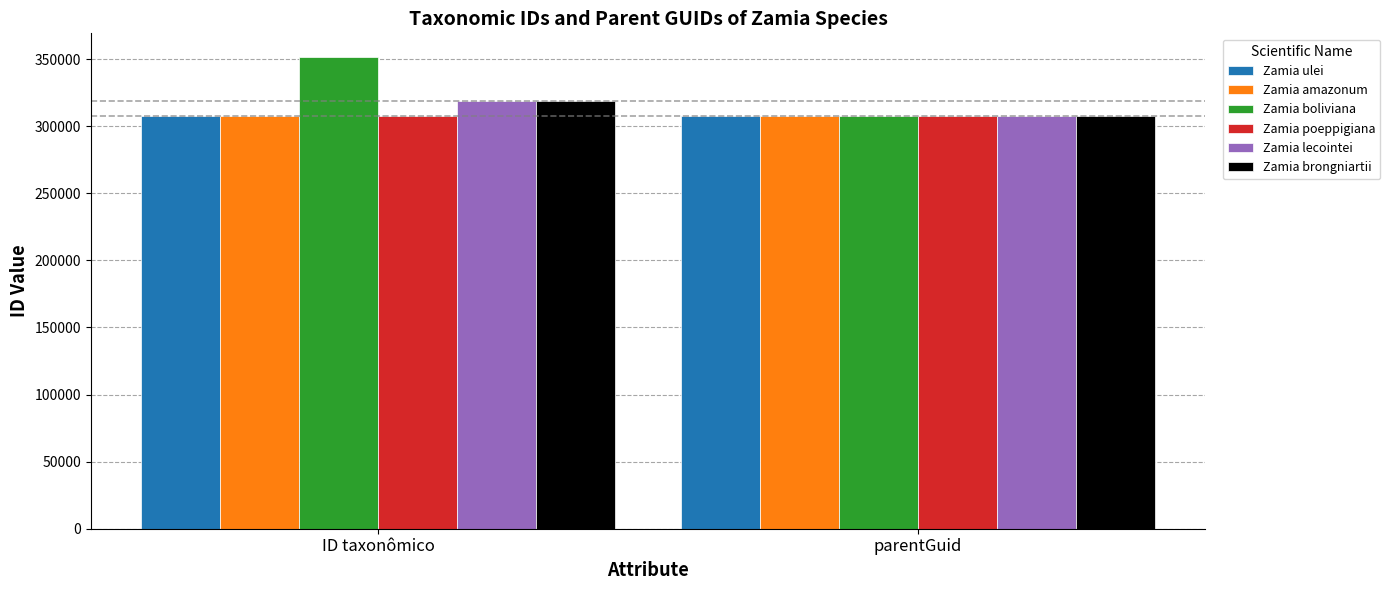

The Zamia lecointei series shows 318890 at ID taxonômico. True or false?

True